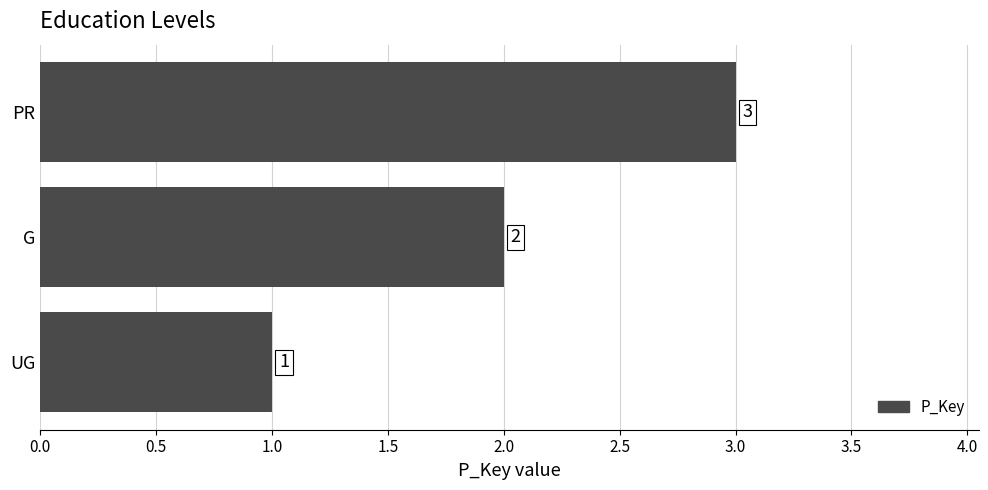

The value at G is 2. True or false?

True